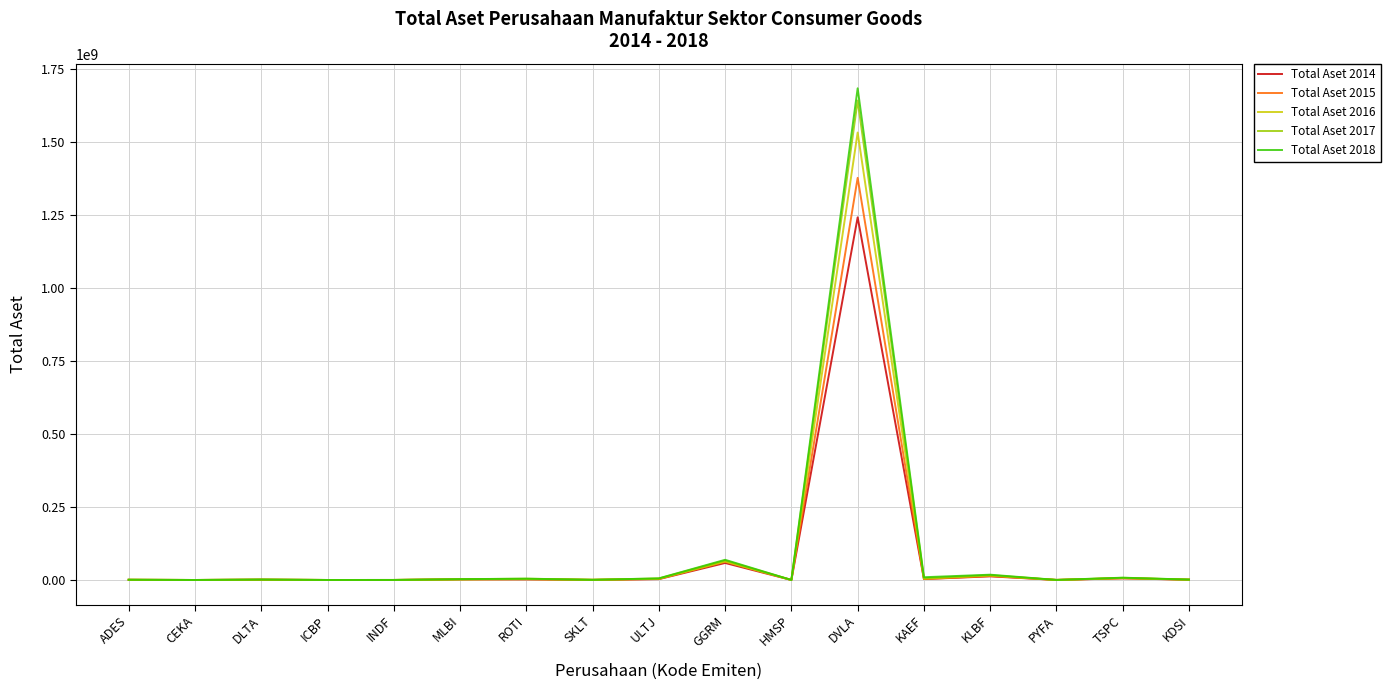

At which category is the sum across all series the highest?

DVLA